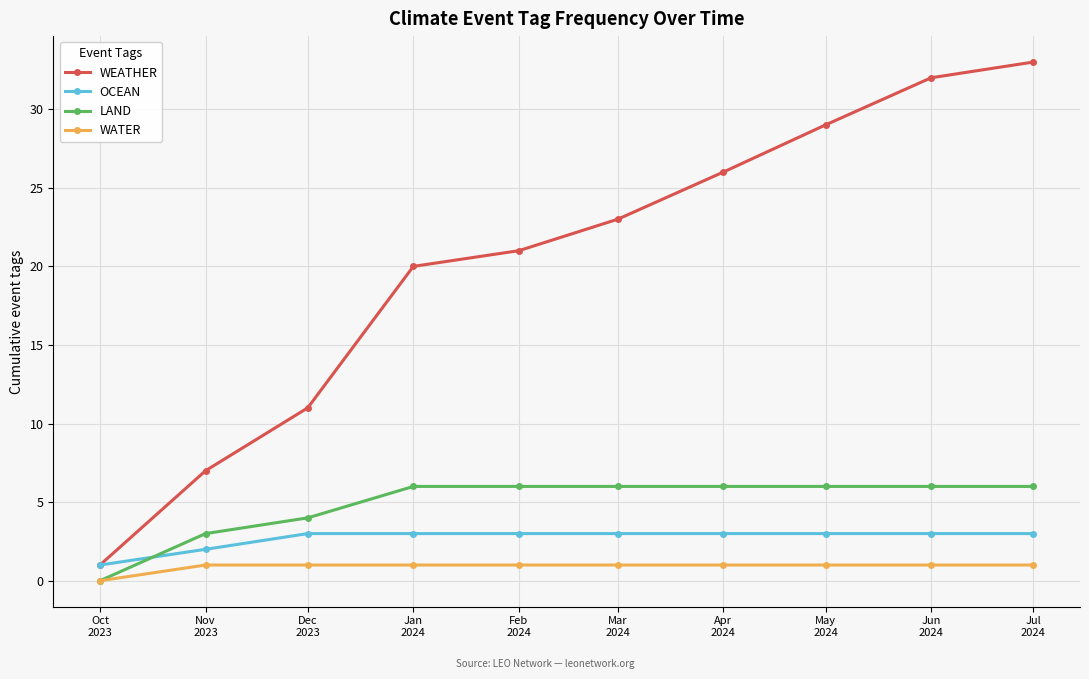

How many positive values does the WATER series have?

9